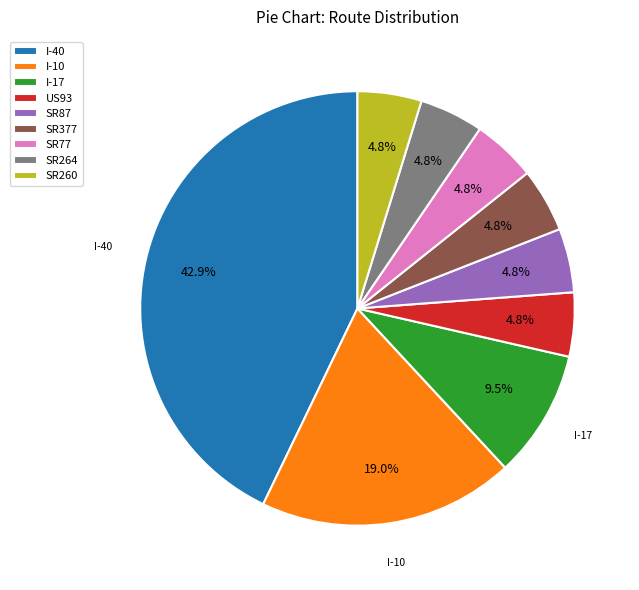

To the nearest percent, what is the difference between the largest and smallest slice percentages?

38%